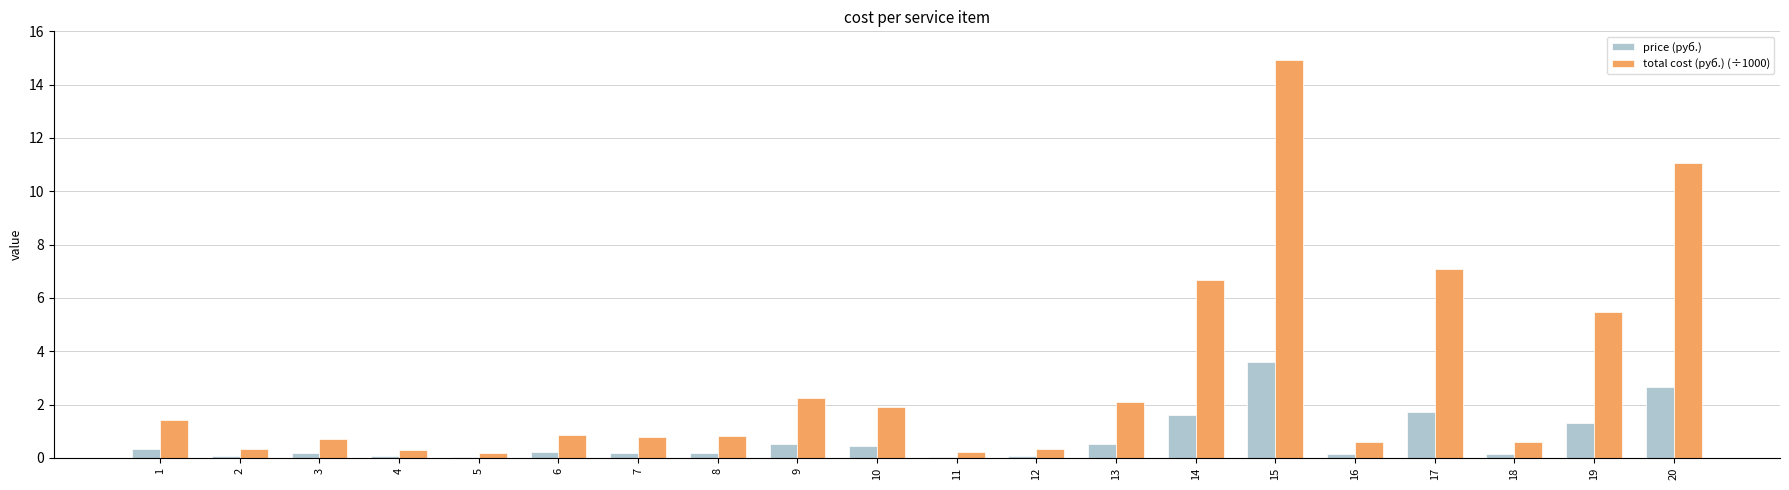

True or false: price (руб.) has a value of 1.7 at 17.

True